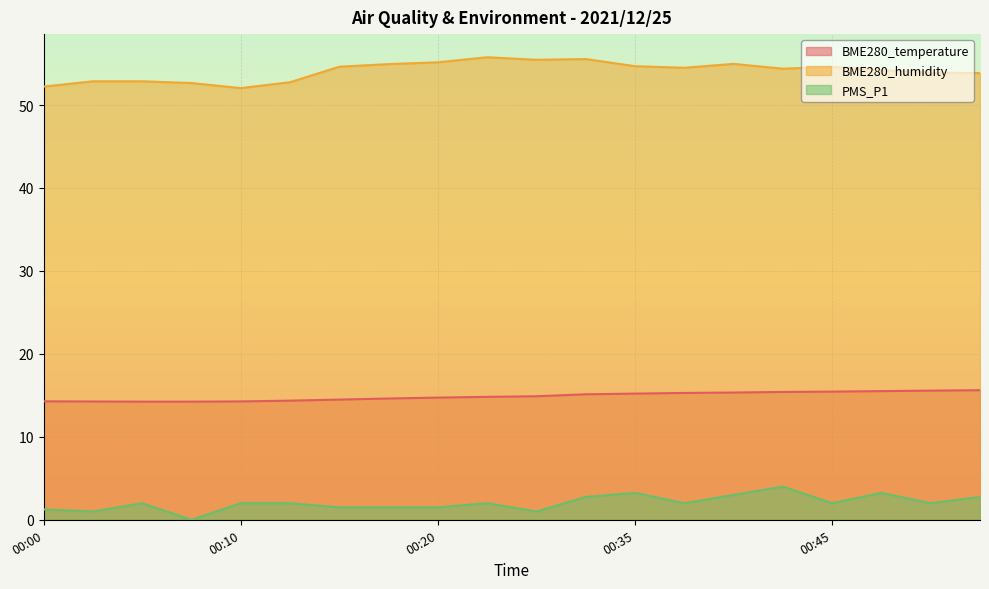

How many lines are shown in the chart?

3